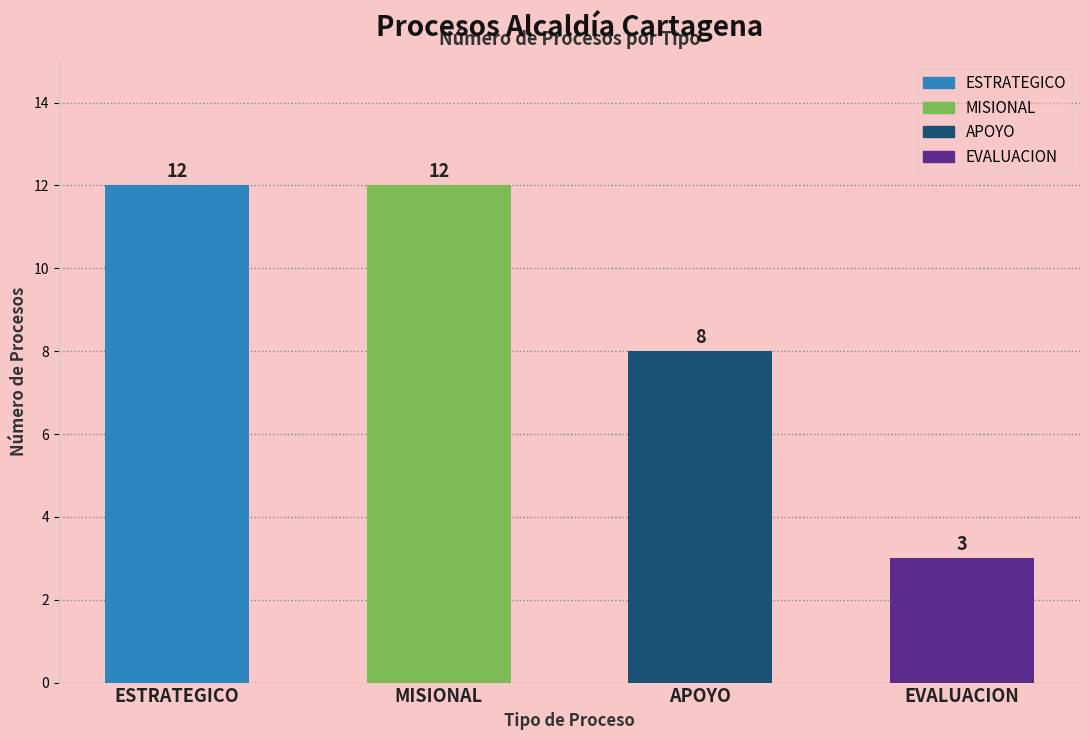

The value at EVALUACION is 3. True or false?

True